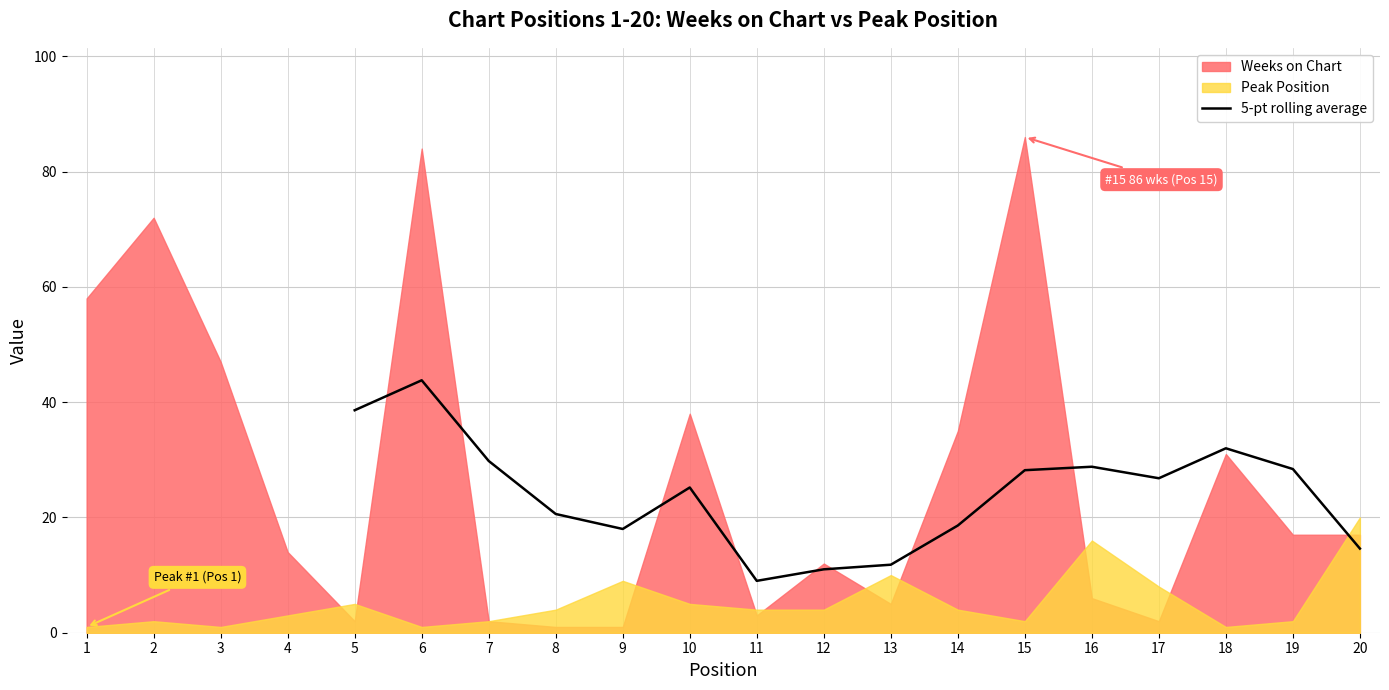

The value of 5-pt rolling average at 17 is 26.8. True or false?

True